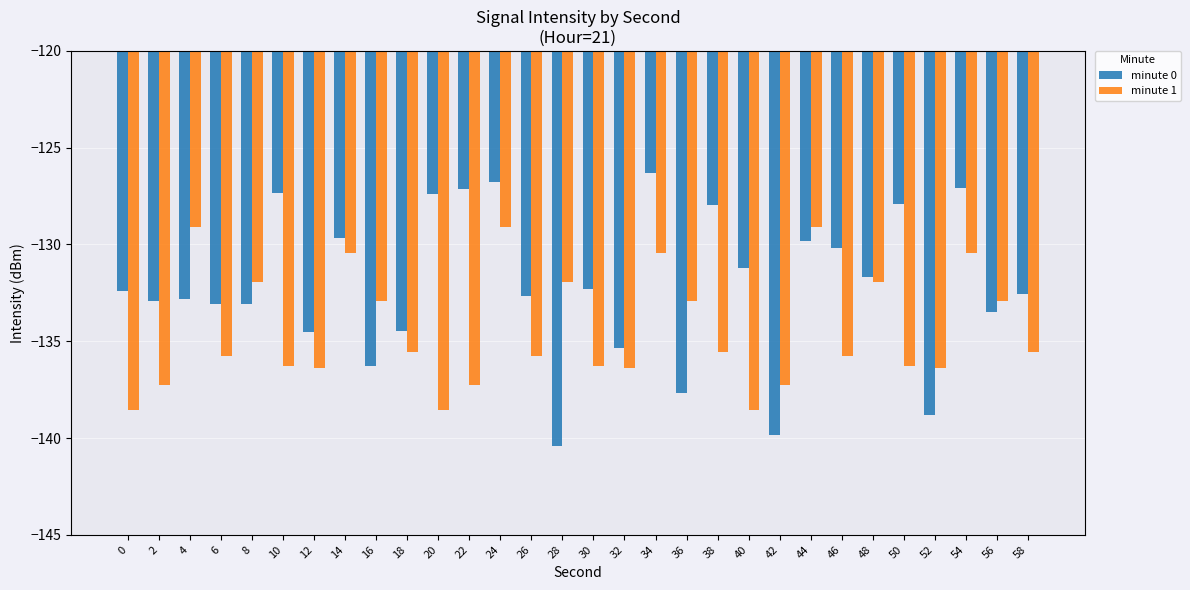

How many data points in minute 1 are less than -135?

18